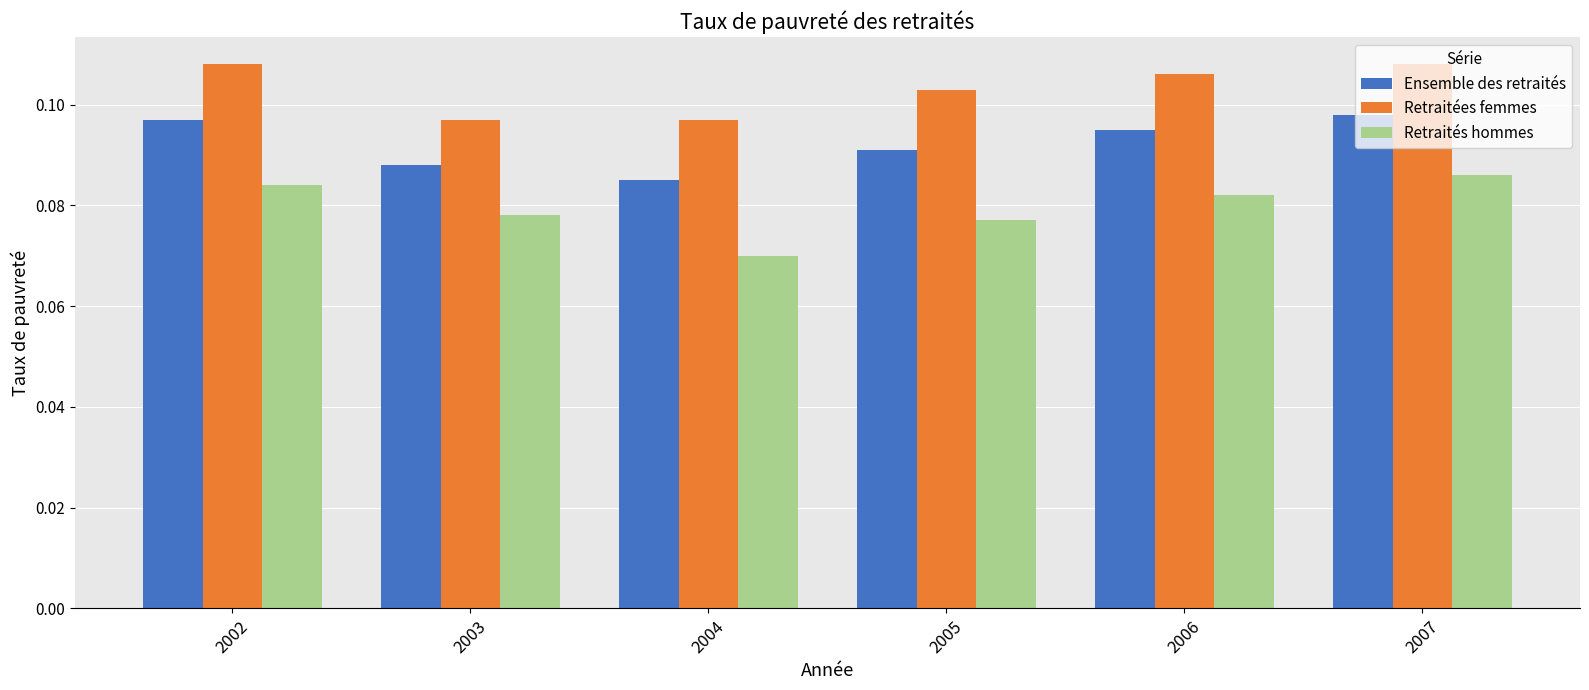

Which series has the largest total across all categories?

Retraitées femmes